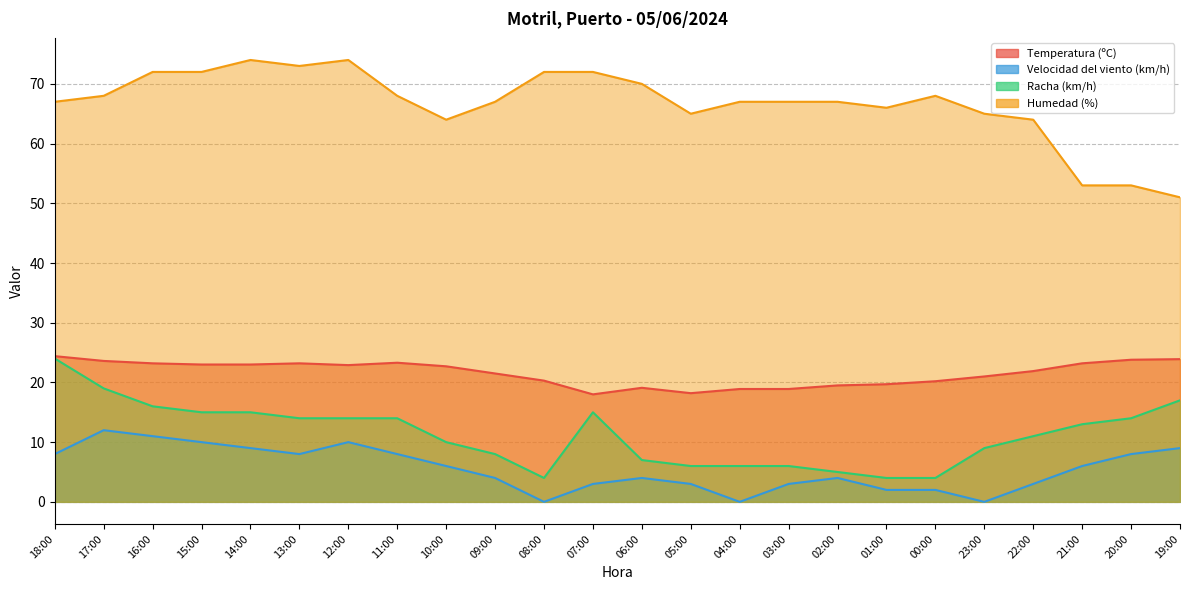

In Racha (km/h), how many points are higher than both neighbors (excluding endpoints)?

1